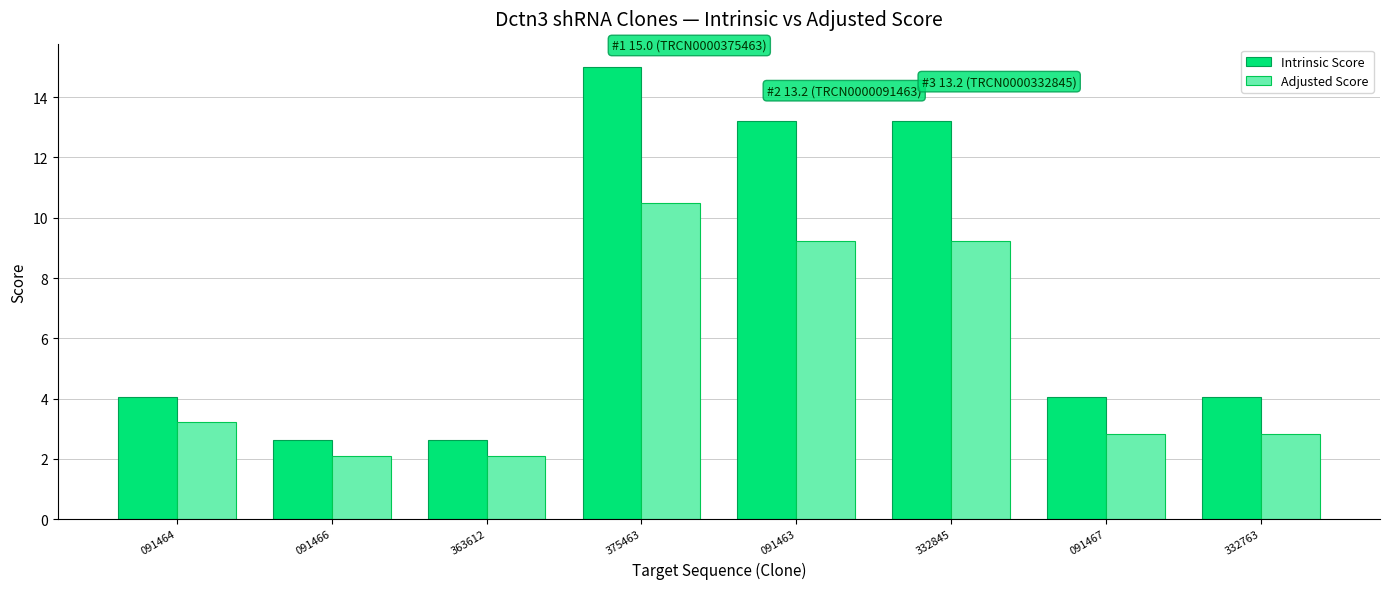

The Adjusted Score series shows 1.6 at 332763. True or false?

False